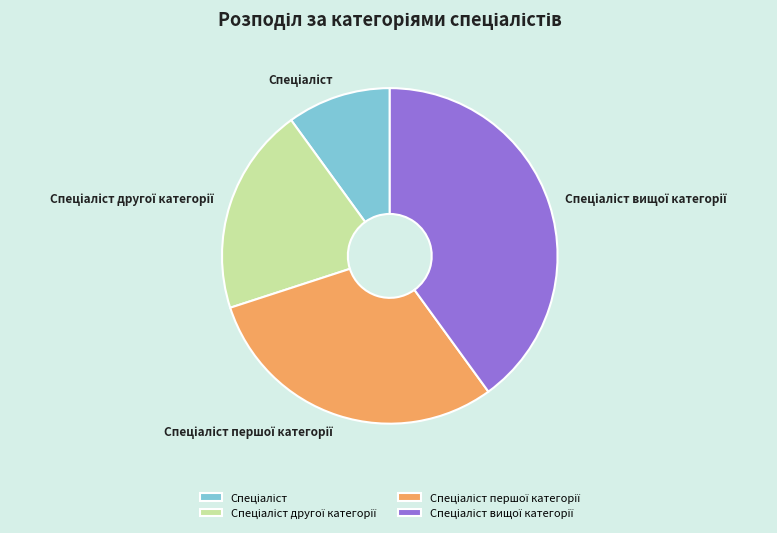

Is there any slice that represents more than half of the pie?

No